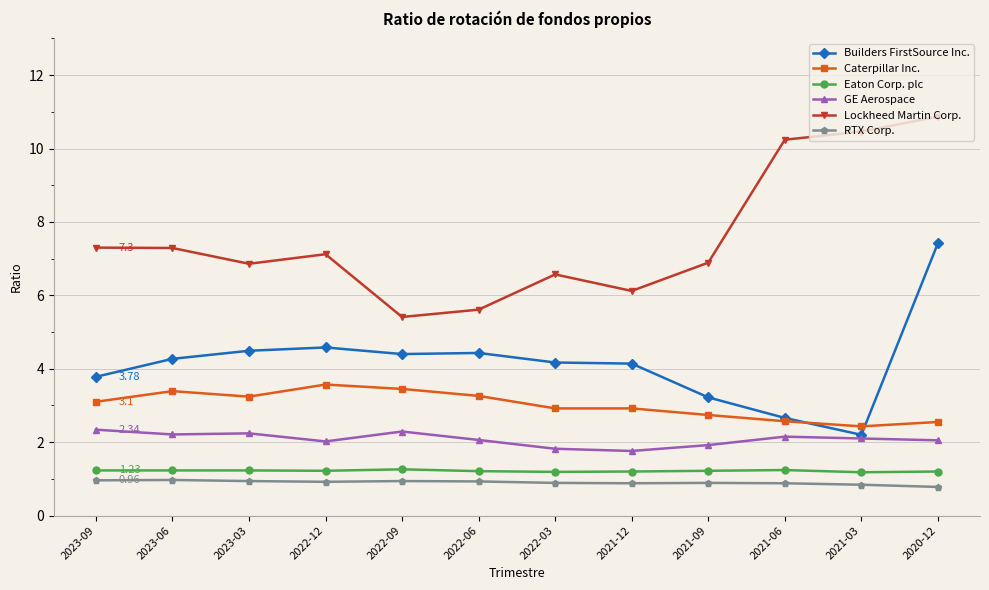

What is the difference between the Builders FirstSource Inc. values at 2021-12 and 2022-12?

0.4